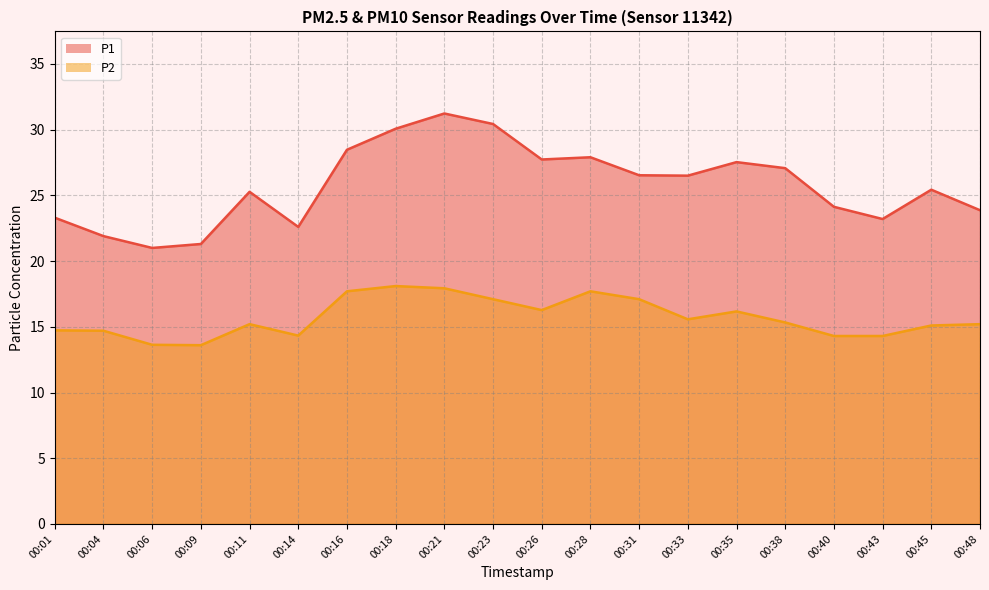

At which category does P1 reach its first local peak?

00:11